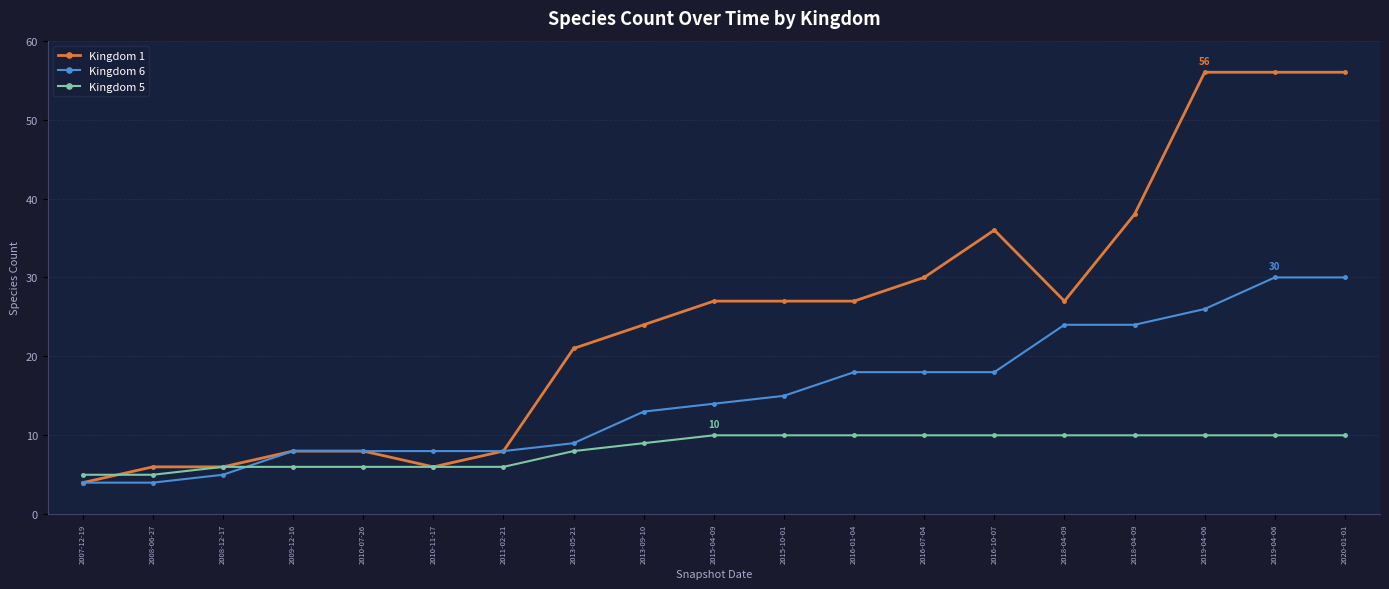

What are all the series names shown in the legend?

Kingdom 1, Kingdom 6, Kingdom 5